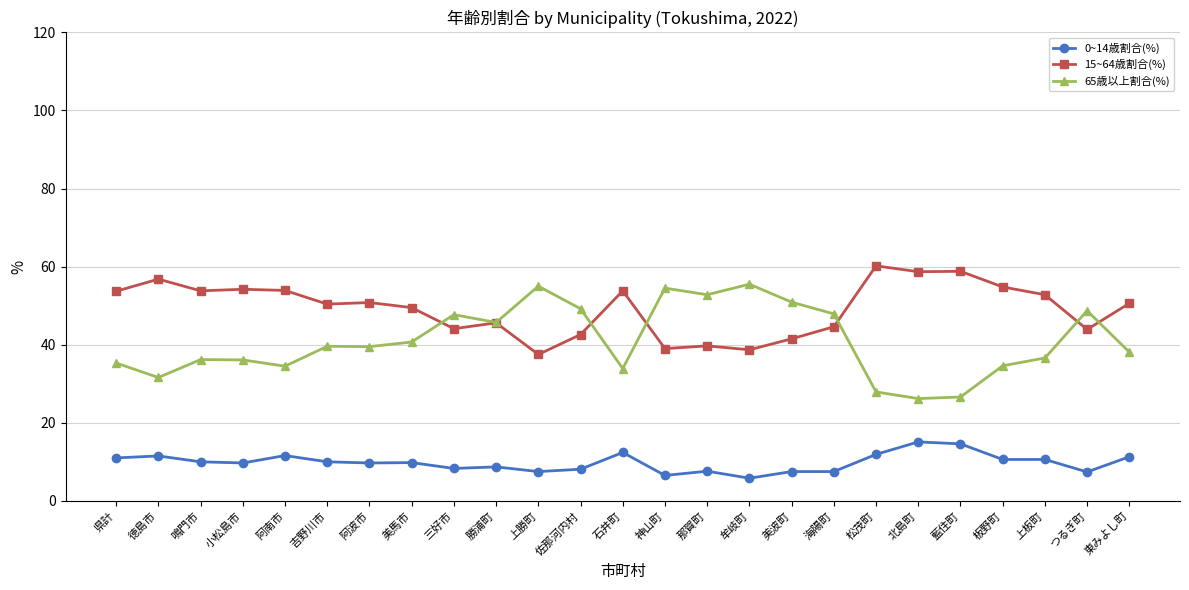

What is the sum of the 65歳以上割合(%) values at 佐那河内村 and 阿南市?

83.7